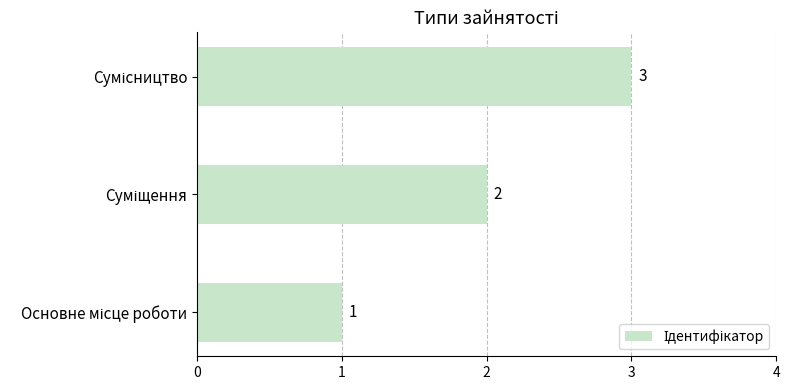

What is the greatest value displayed?

3